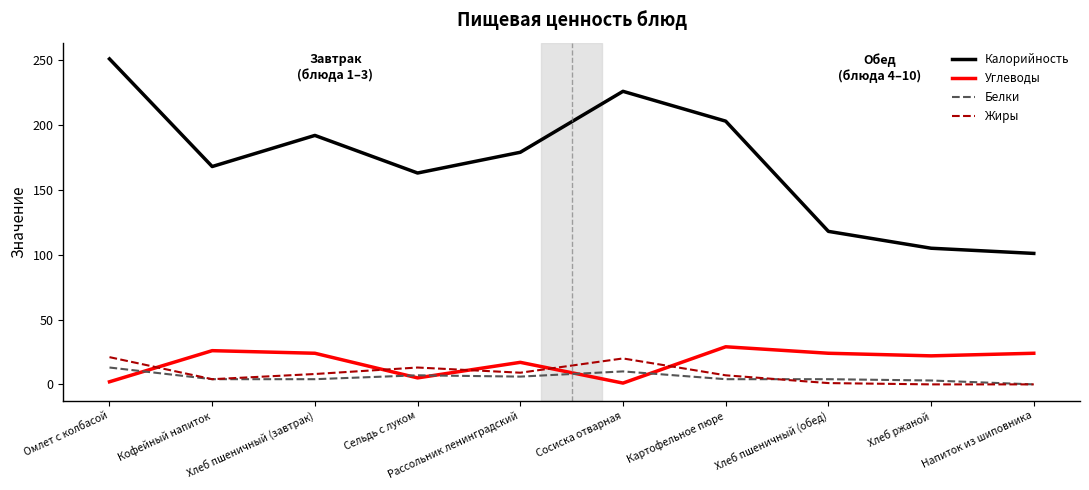

The value of Углеводы at Картофельное пюре is 15. True or false?

False